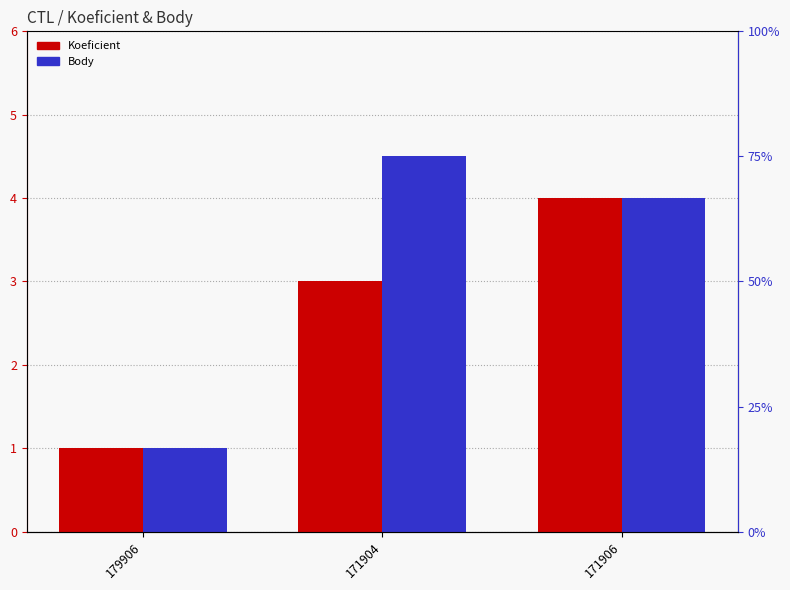

How many series are shown in this chart?

2